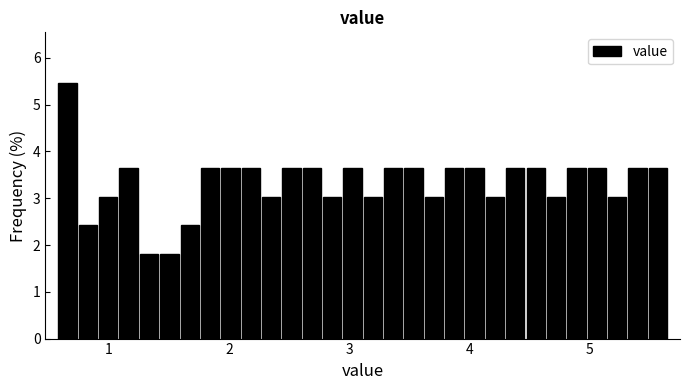

Read against the x-axis, roughly where is the centre of the tallest bar?

0.7